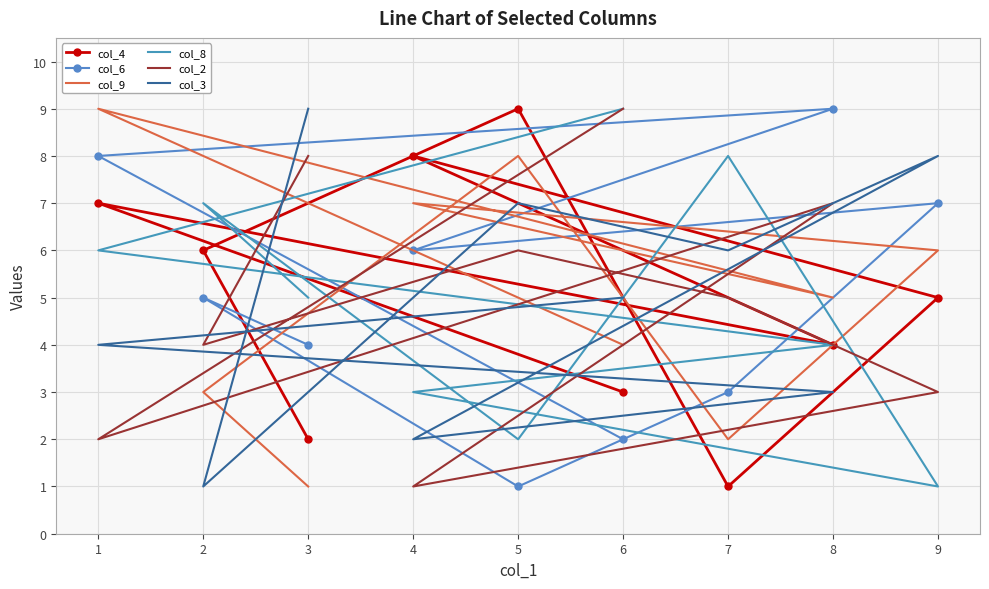

Reading right to left, what are all the values shown in this chart?

col_4: 6=3	1=7	8=4	4=8	9=5	7=1	5=9	2=6	3=2
col_6: 6=2	1=8	8=9	4=6	9=7	7=3	5=1	2=5	3=4
col_9: 6=4	1=9	8=5	4=7	9=6	7=2	5=8	2=3	3=1
col_8: 6=9	1=6	8=4	4=3	9=1	7=8	5=2	2=7	3=5
col_2: 6=9	1=2	8=7	4=1	9=3	7=5	5=6	2=4	3=8
col_3: 6=5	1=4	8=3	4=2	9=8	7=6	5=7	2=1	3=9